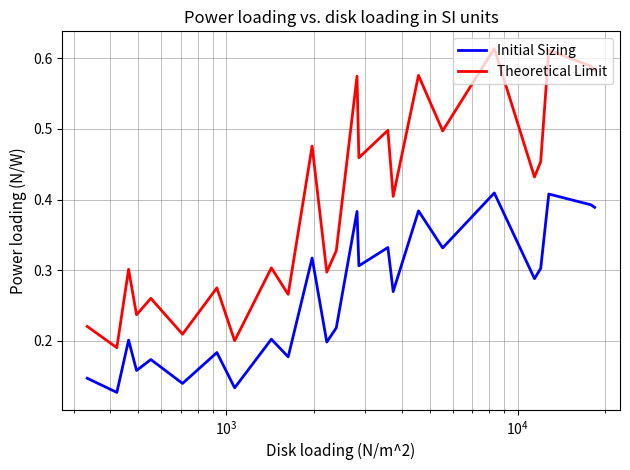

Which series has the largest range (max minus min)?

Theoretical Limit